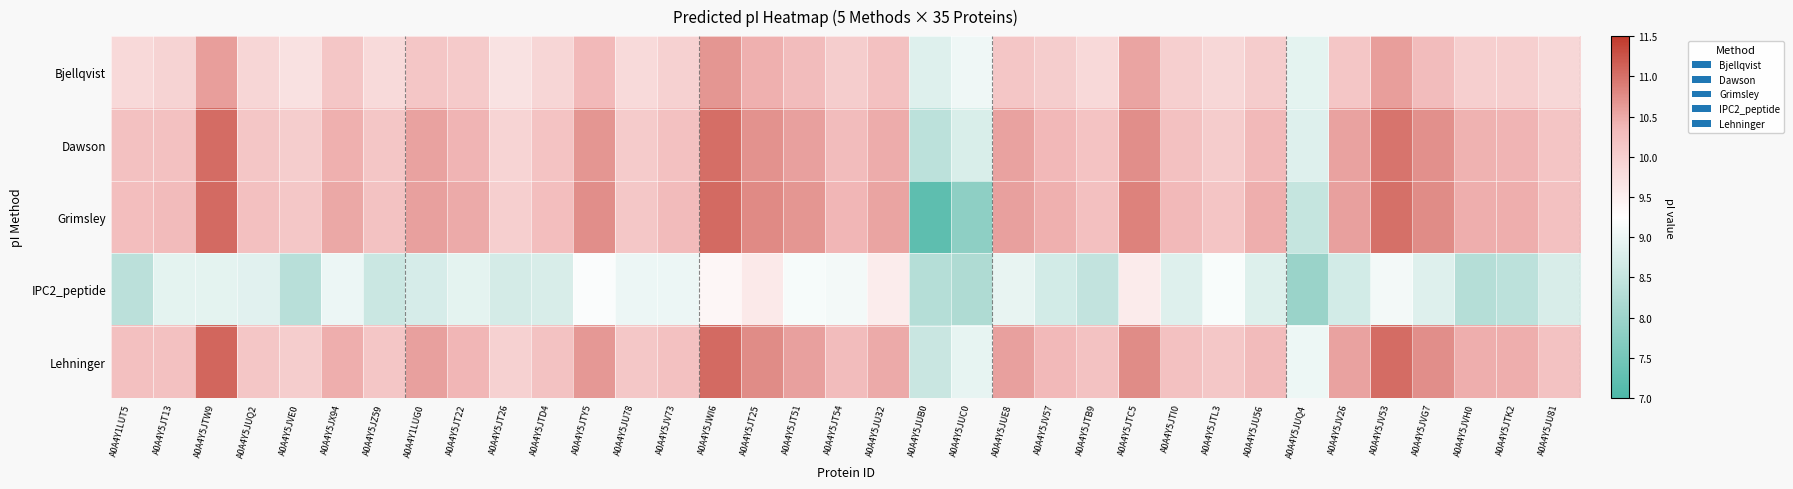

At A0A4Y5JTY5, list the series in order from largest to smallest.

Grimsley, Dawson, Lehninger, Bjellqvist, IPC2_peptide